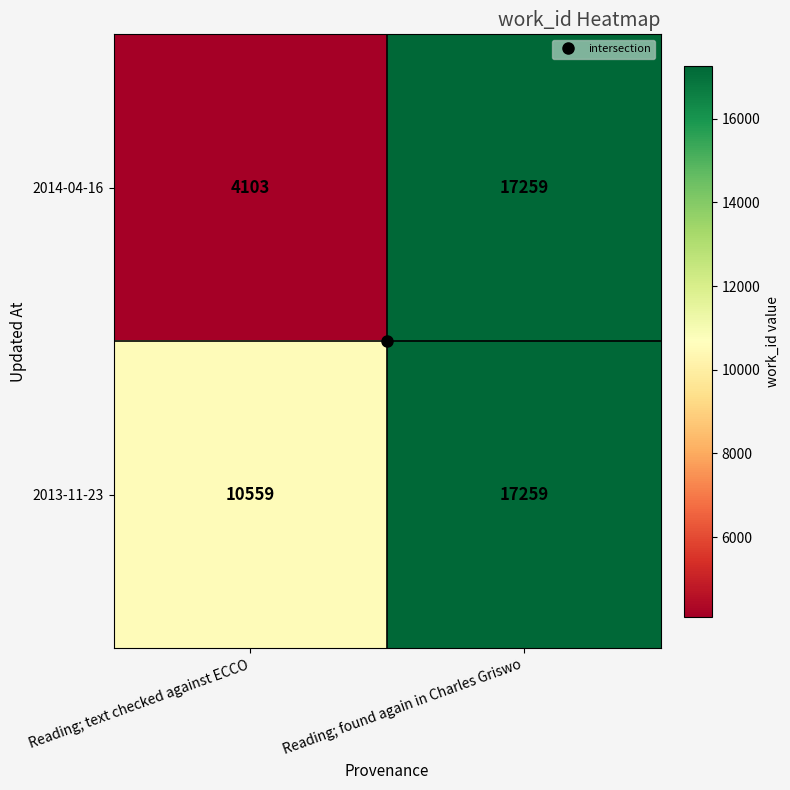

Where is 2013-11-23 nearest to the value 13909?

Reading; text checked against ECCO